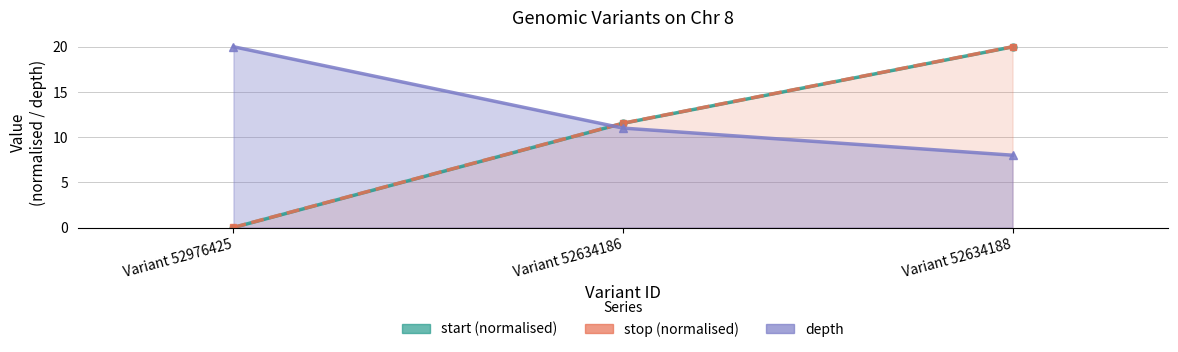

Which series has the largest total across all categories?

depth